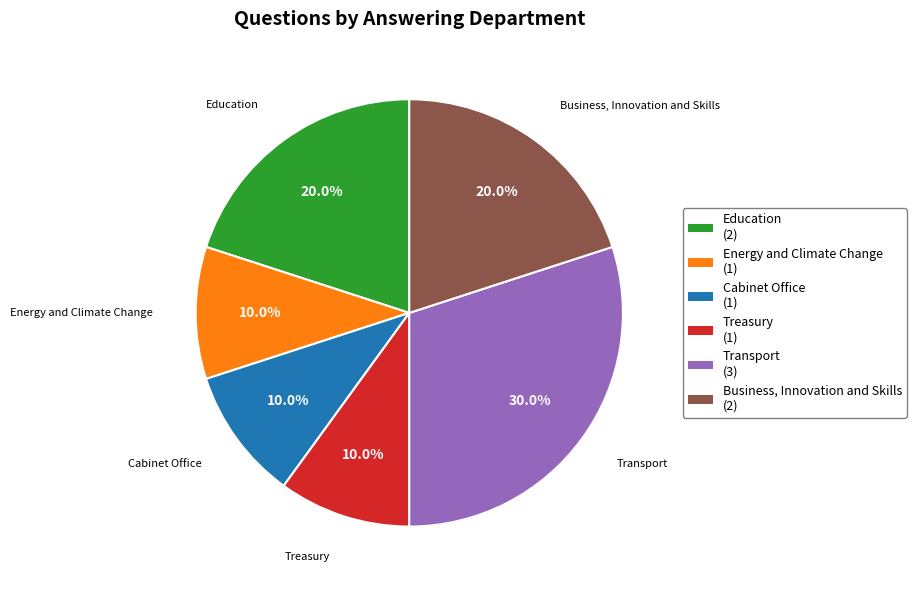

How much of the chart is everything except Education?

80.0%